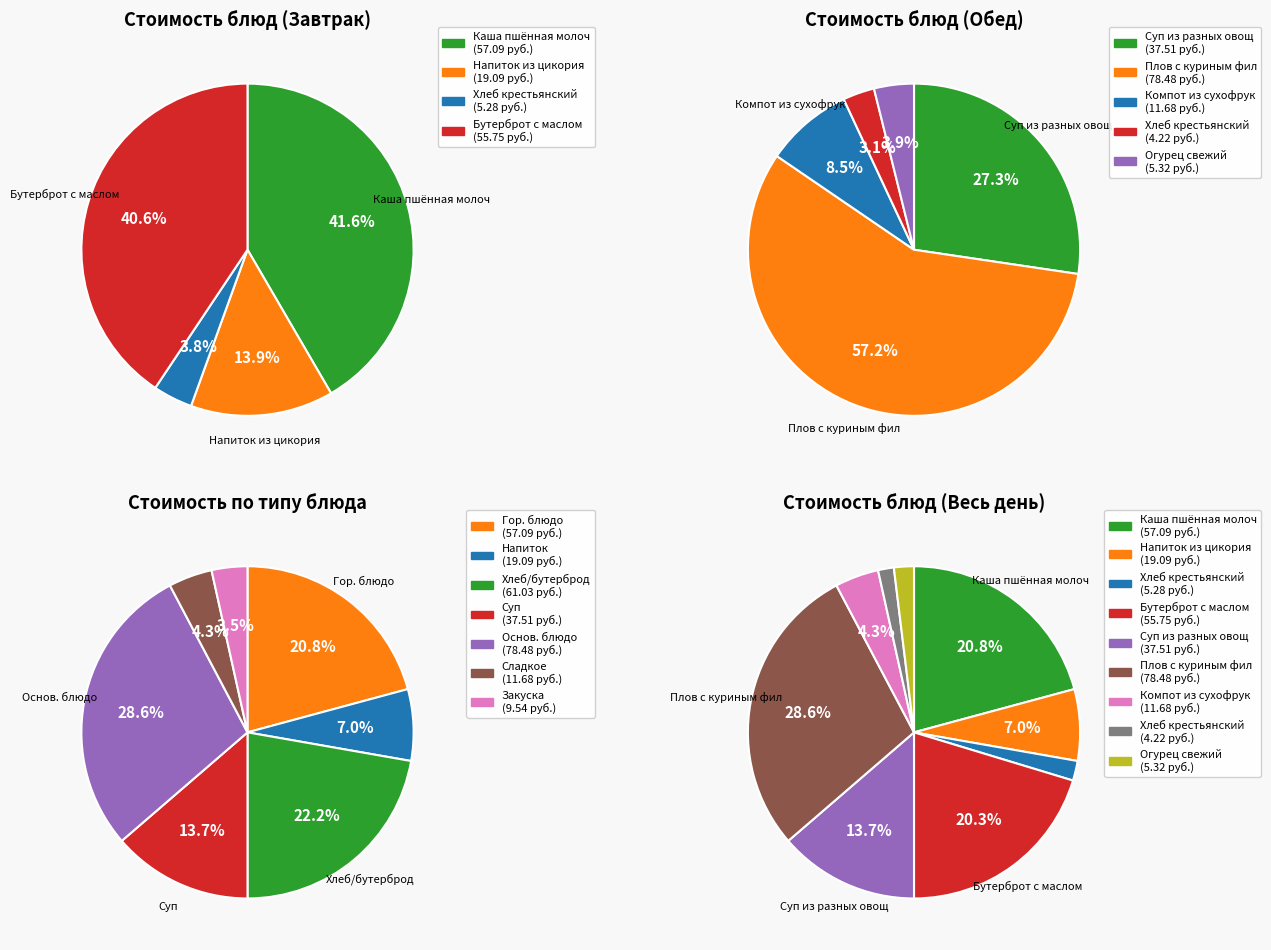

Is it true that Хлеб крестьянский, чусовой (завтрак) is 2% of the pie?

True